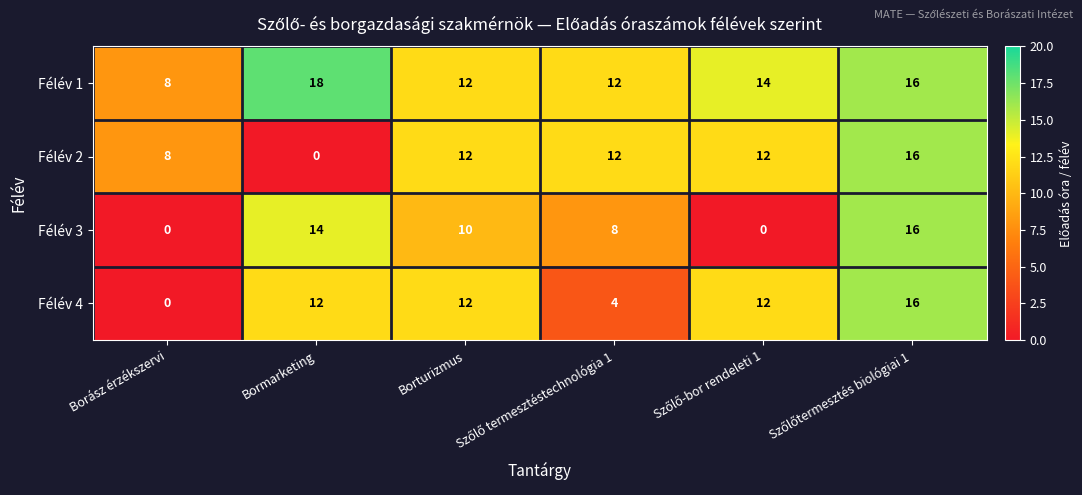

Which series has the largest total across all categories?

Félév 1